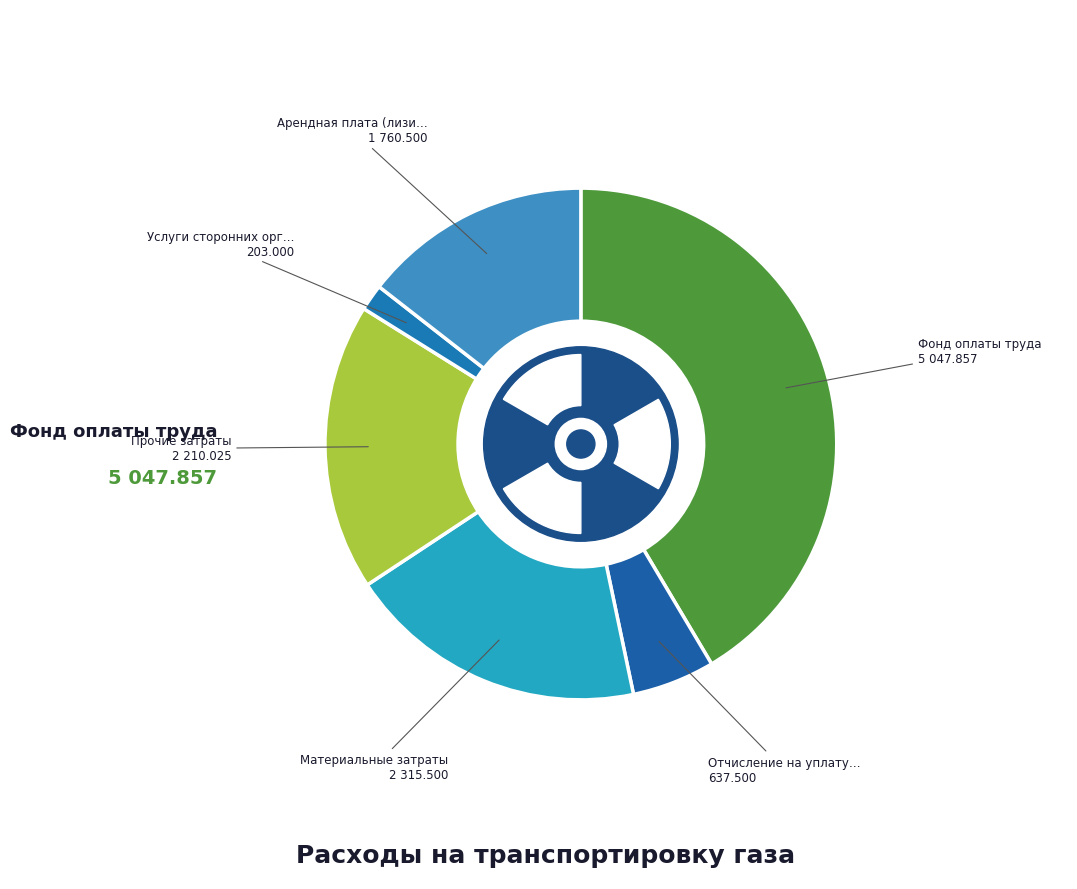

How many segments does this pie chart have?

7